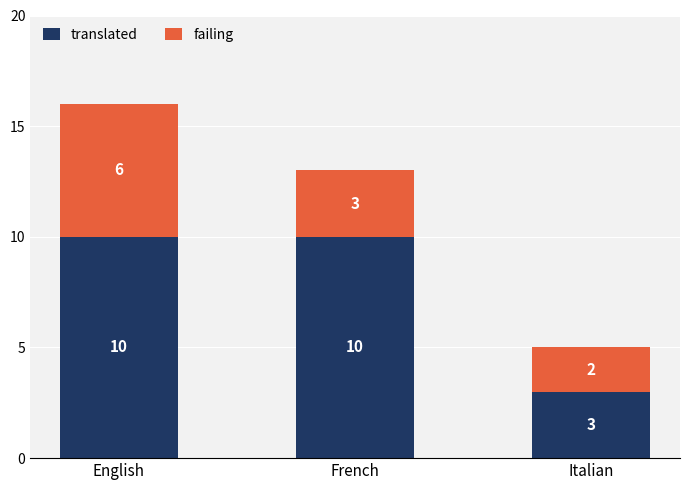

What are all the series names shown in the legend?

translated, failing